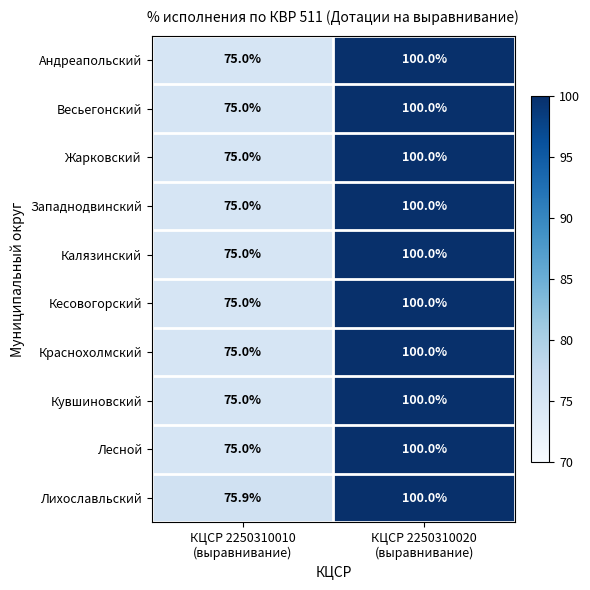

What is the smallest value displayed?

75.0